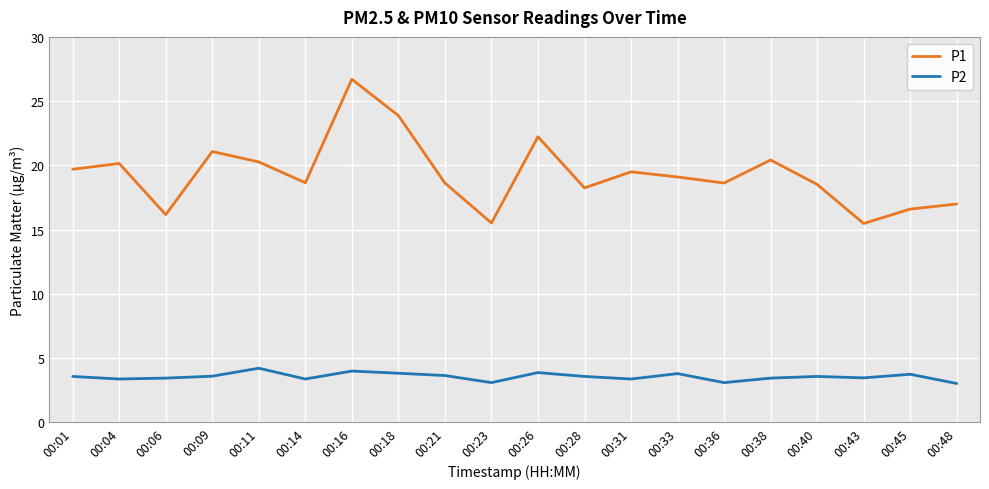

At which category does P1 reach its first local peak?

00:04